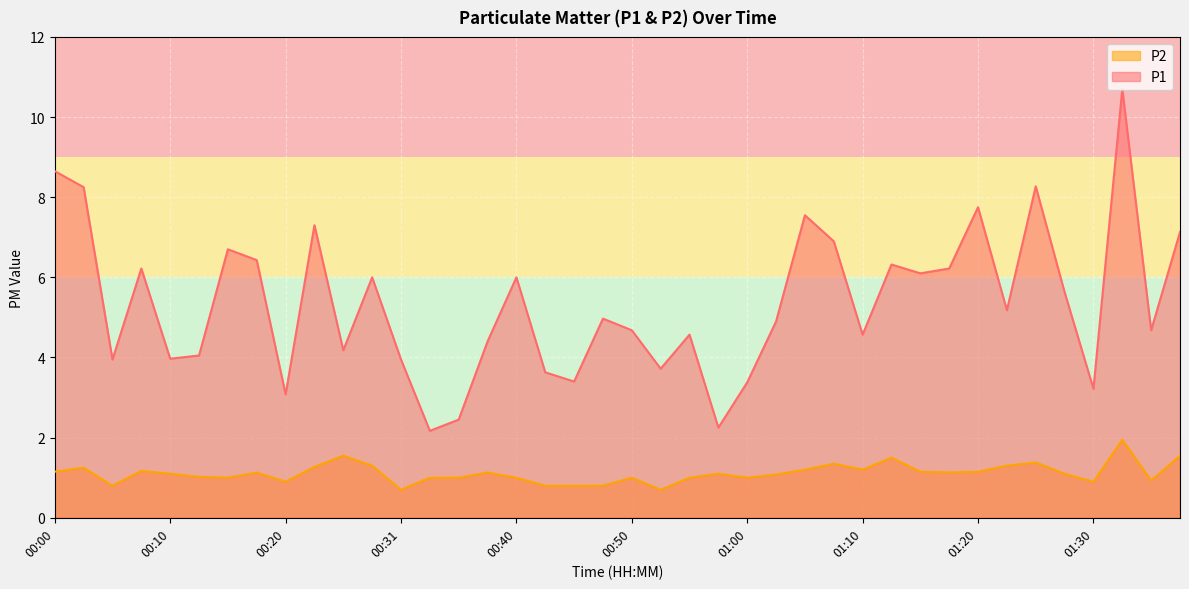

In P2, how many points are higher than both neighbors (excluding endpoints)?

11